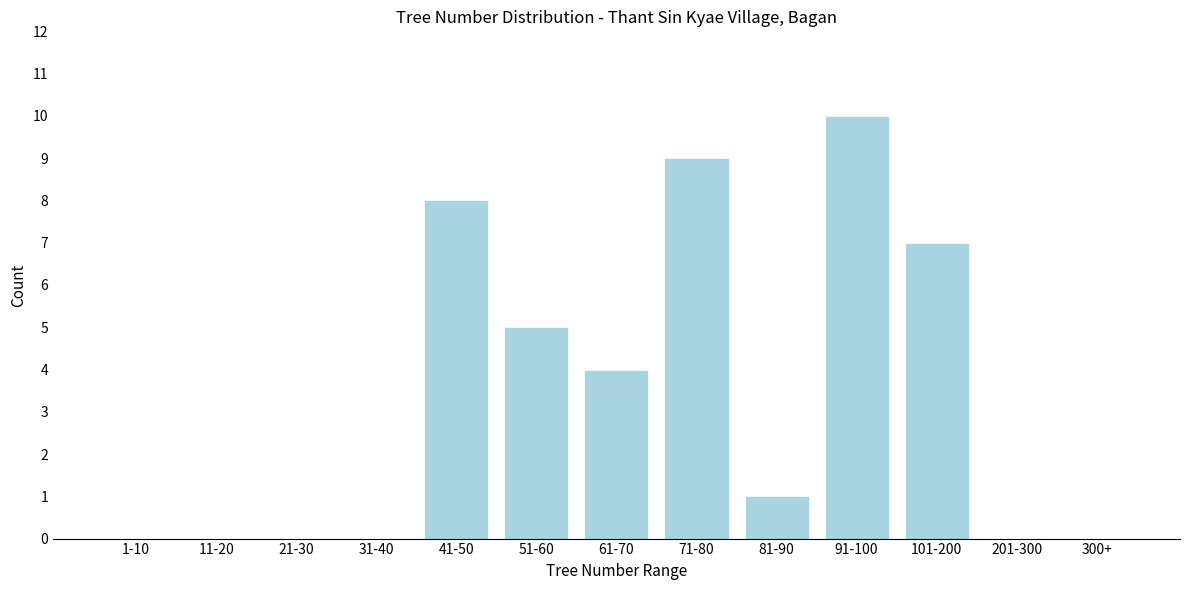

Reading left to right, extract all data points from this chart.

1-10=0	11-20=0	21-30=0	31-40=0	41-50=8	51-60=5	61-70=4	71-80=9	81-90=1	91-100=10	101-200=7	201-300=0	300+=0